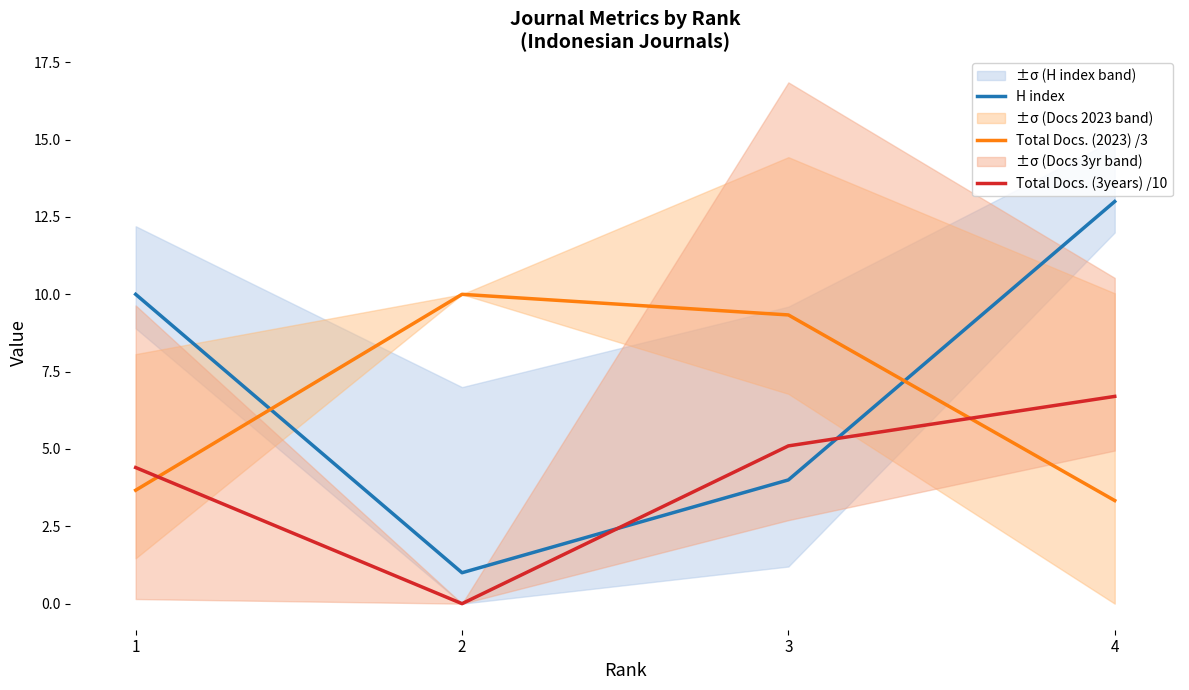

At which label does Total Docs. (3years) /10 reach its minimum?

2